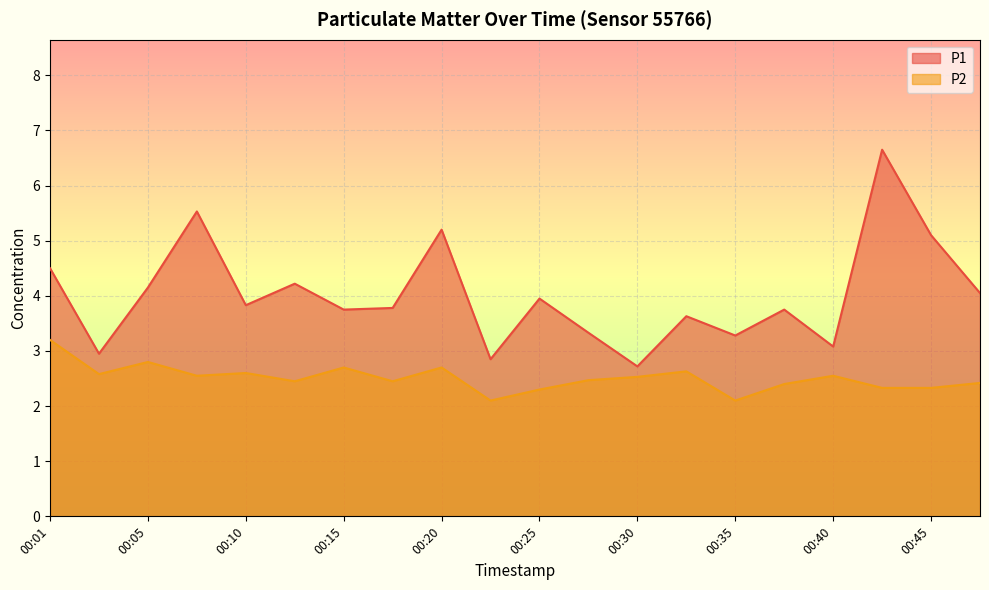

What is the average value of the P2 series?

2.5